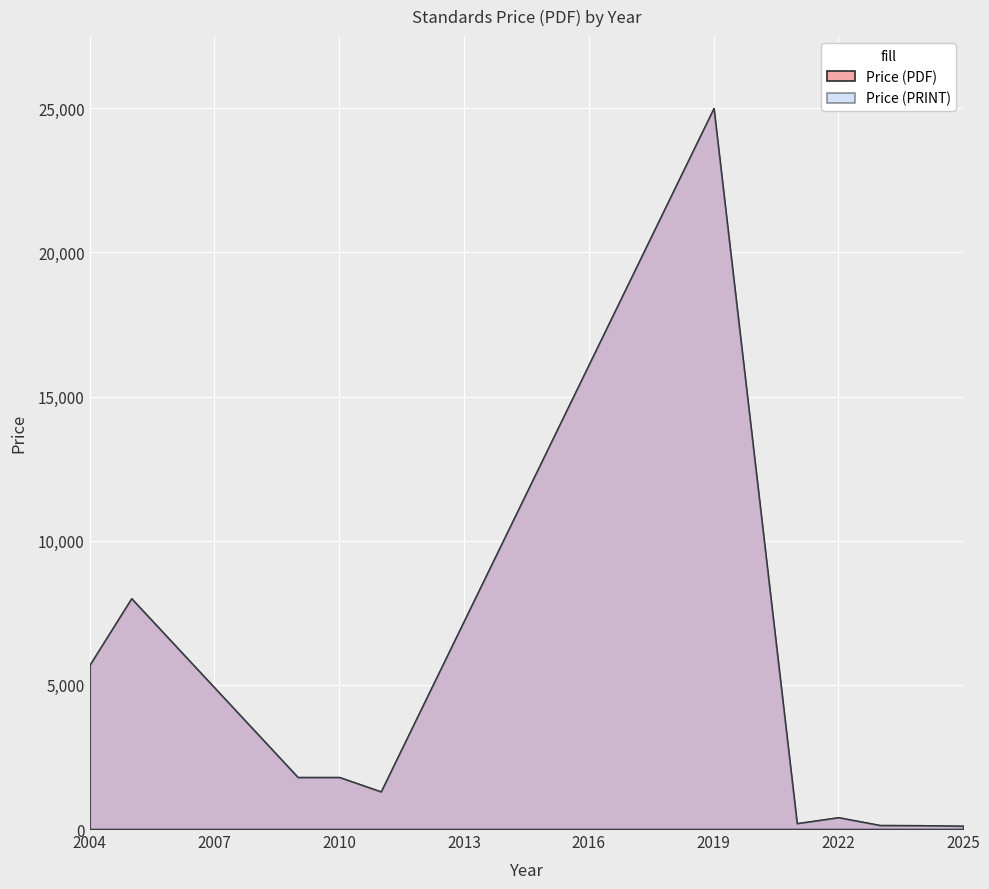

True or false: Price (PDF) and Price (PRINT) intersect in this chart.

False